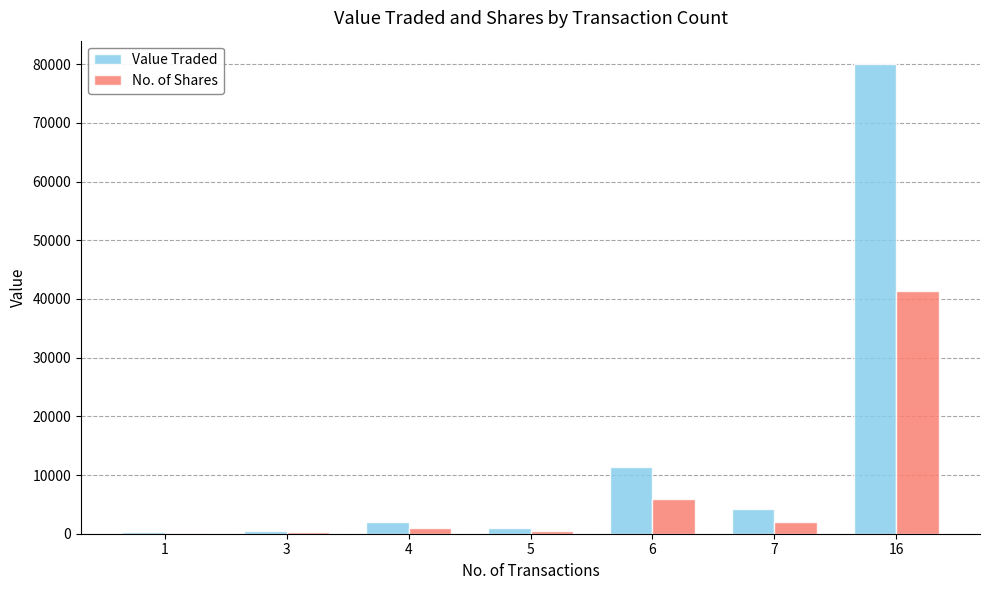

How many groups of bars are there?

7